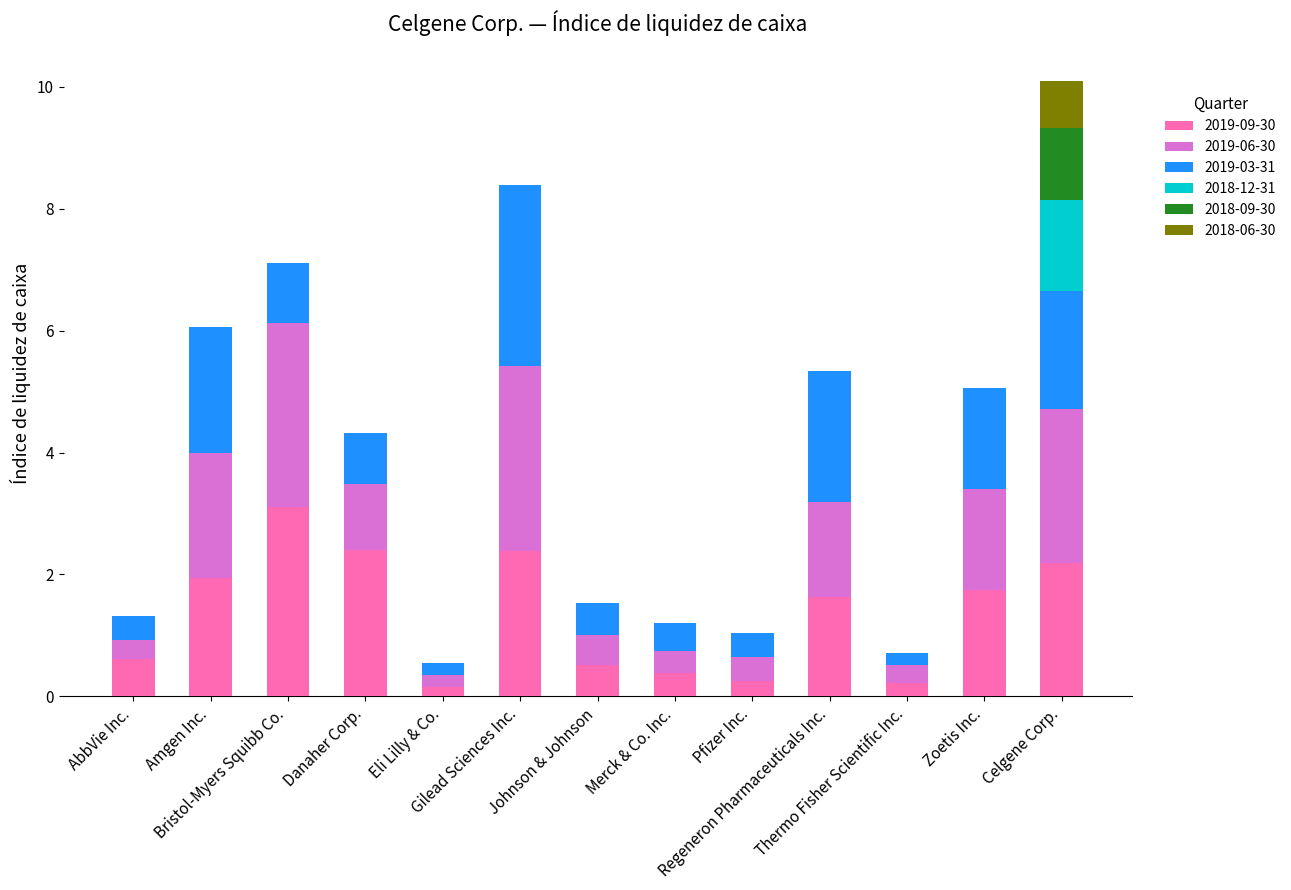

What is the highest value of the 2019-09-30 series?

3.1